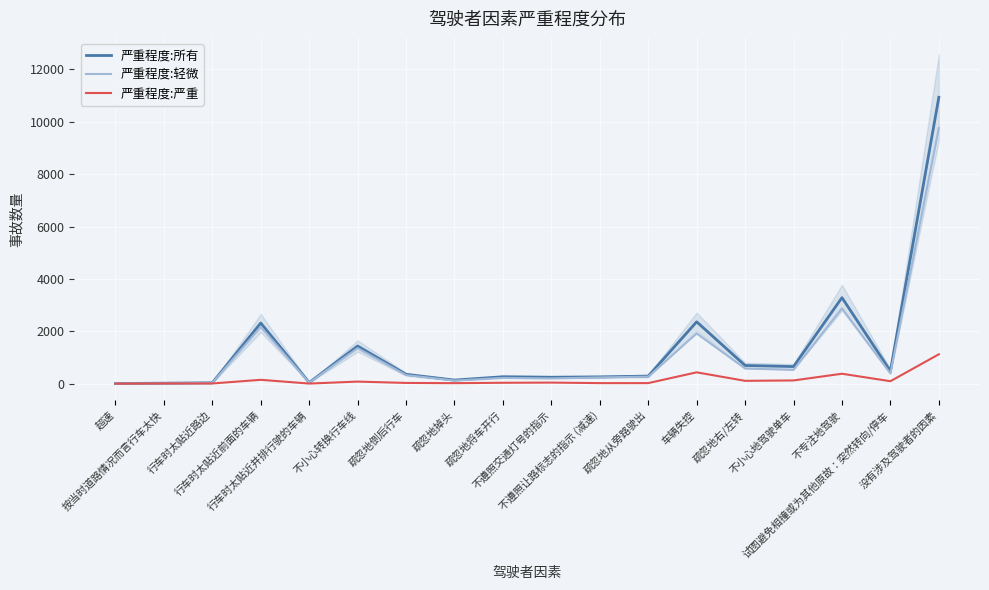

What is the value of the 严重程度:轻微 point at the 1st from the left?

1